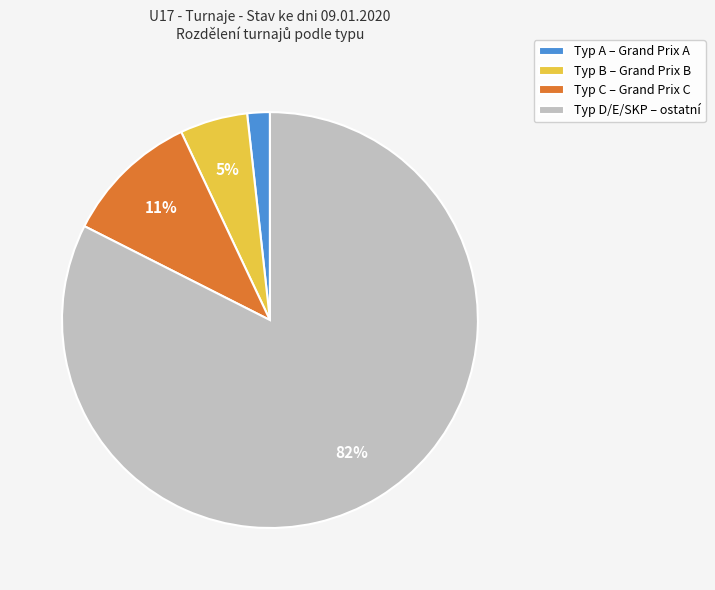

What is the smallest slice in the pie chart?

Typ A – Grand Prix A